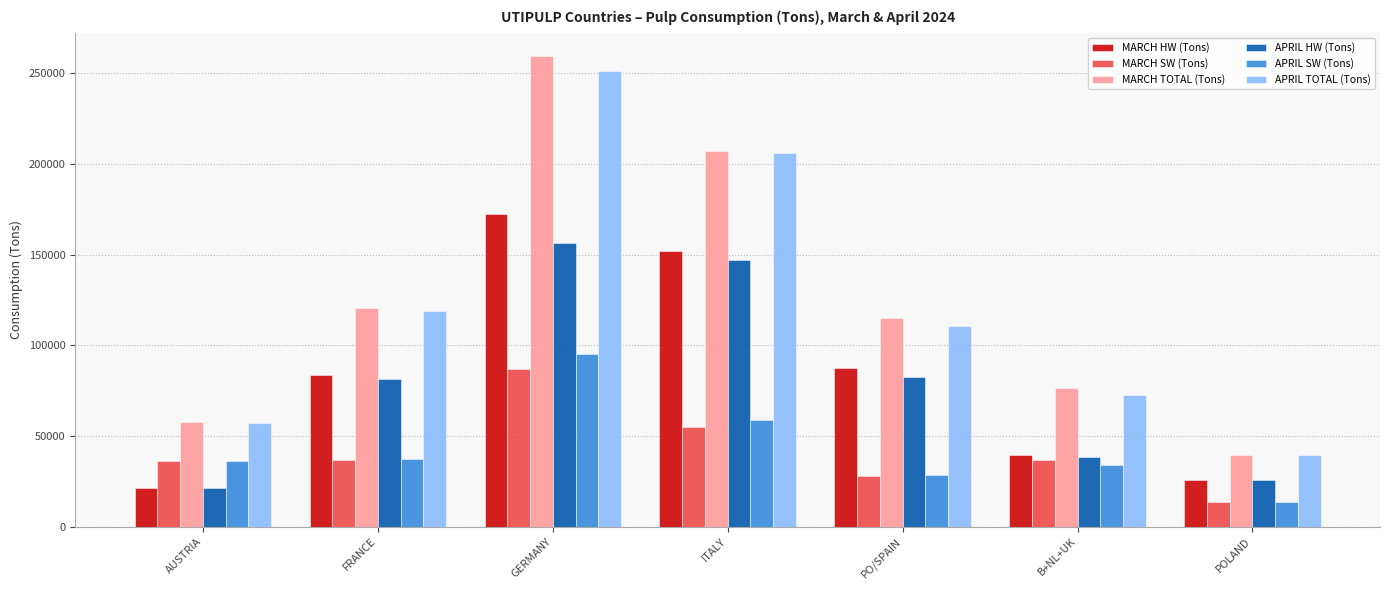

How many groups of bars are there?

7